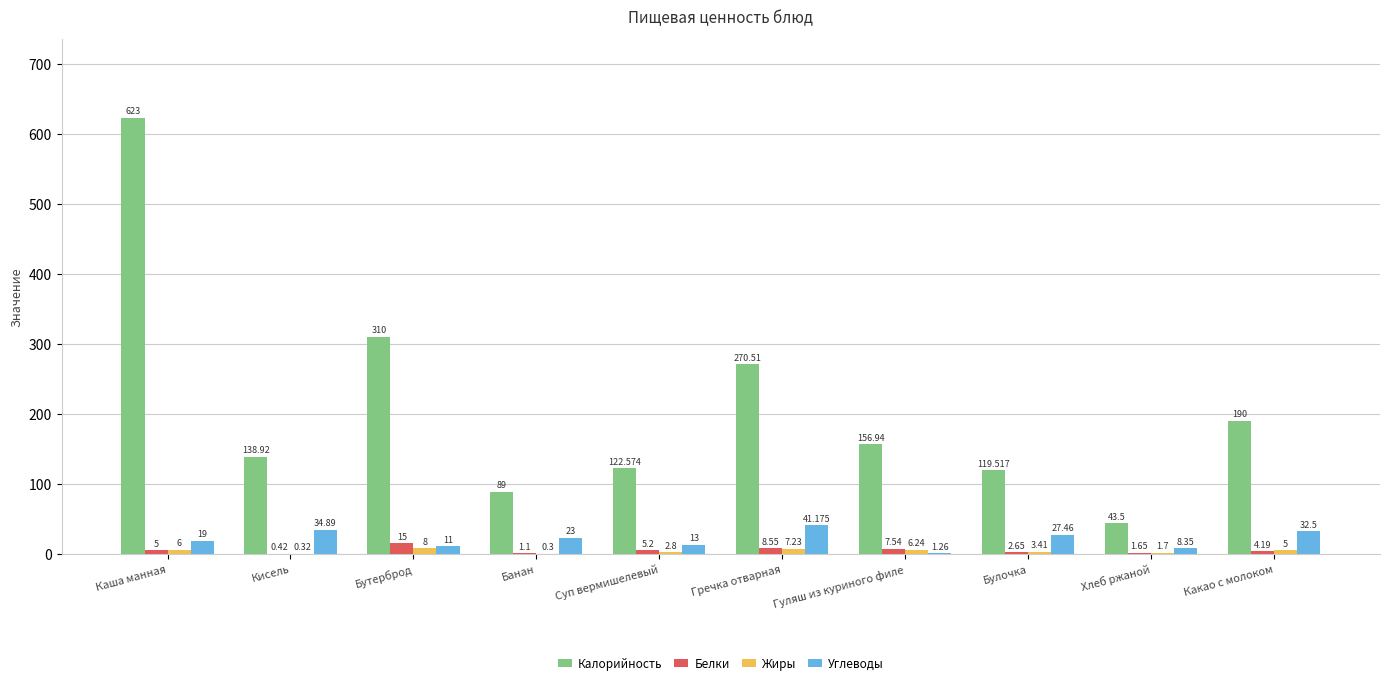

Which category has the highest value across all series?

Каша манная